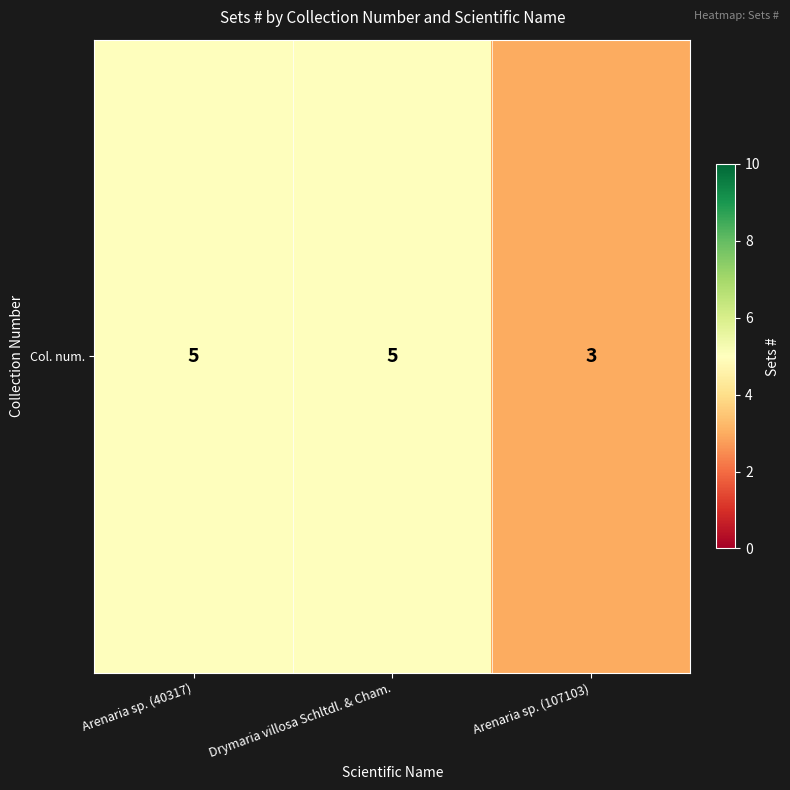

Read the value at Drymaria villosa Schltdl. & Cham..

5